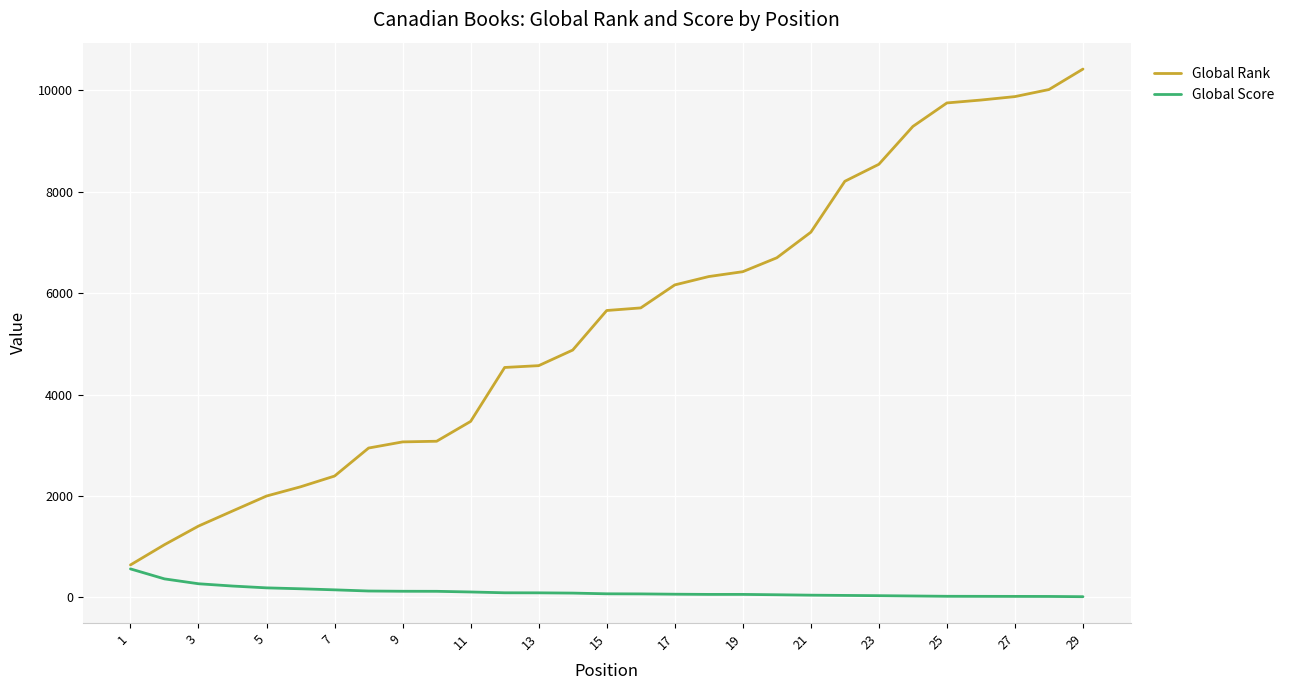

What is the average value of the Global Score series?

114